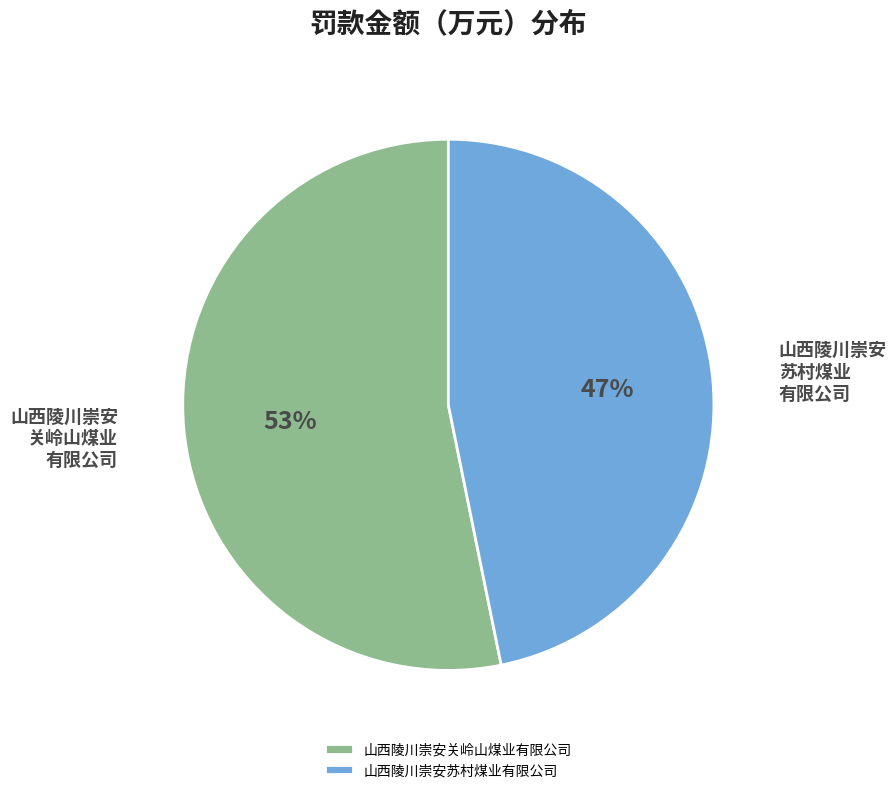

Rank the categories by value from highest to lowest.

山西陵川崇安关岭山煤业有限公司, 山西陵川崇安苏村煤业有限公司